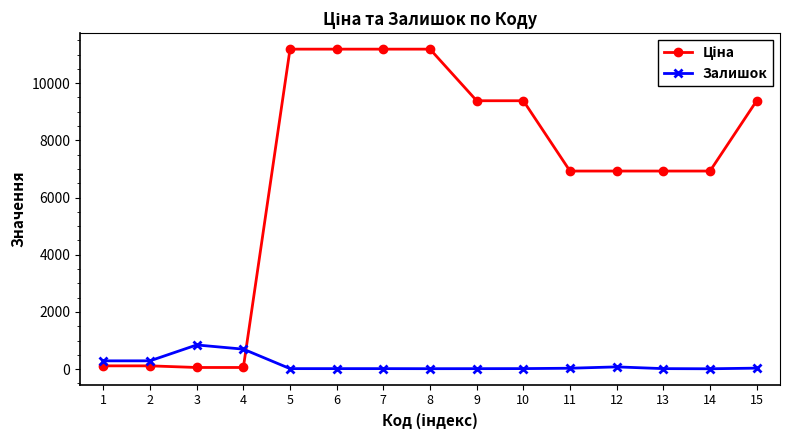

What is the difference between the second highest and minimum values in the Залишок series?

686.0